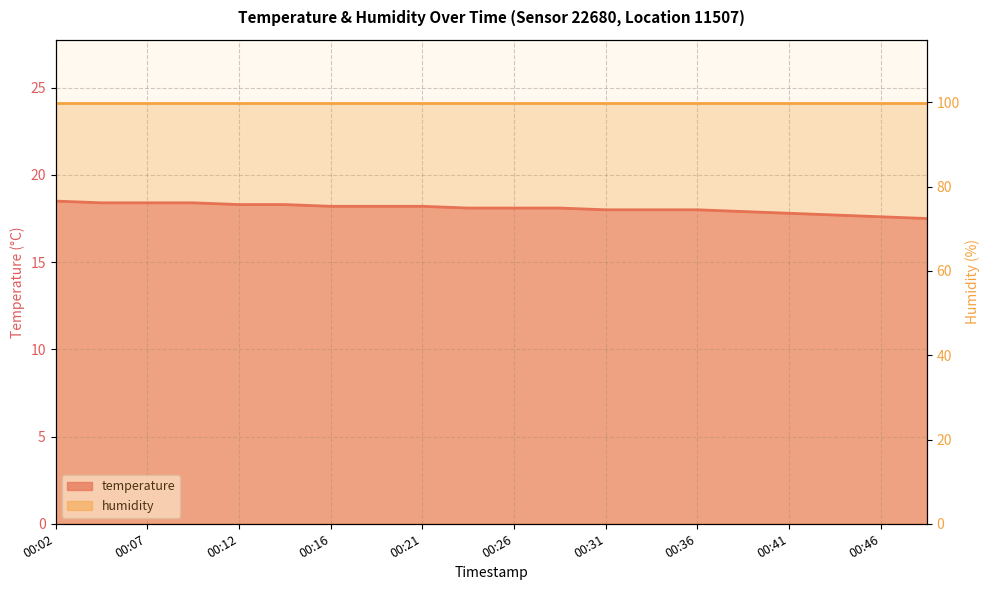

True or false: the data shows 18.4 at 00:04.

True